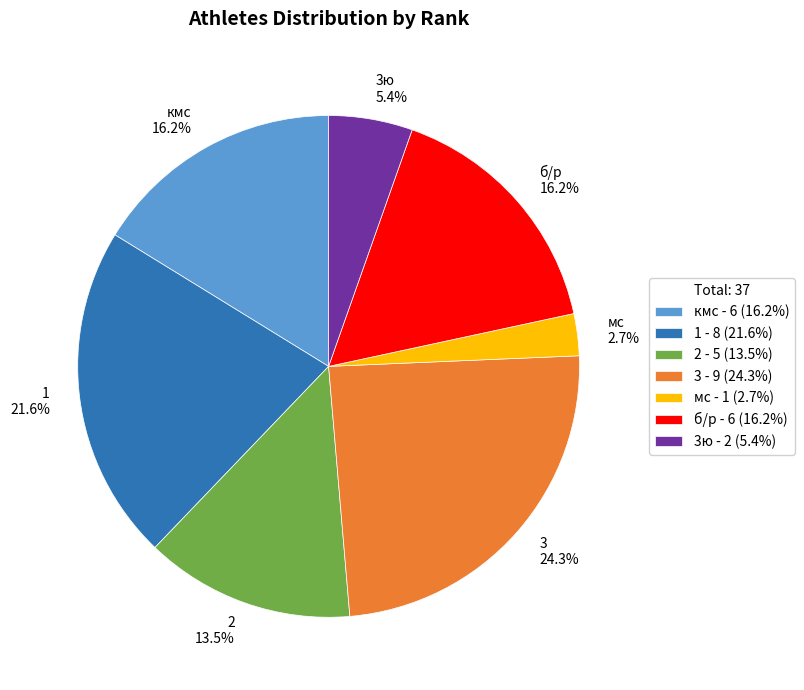

To the nearest percent, what portion does 3 represent?

24%